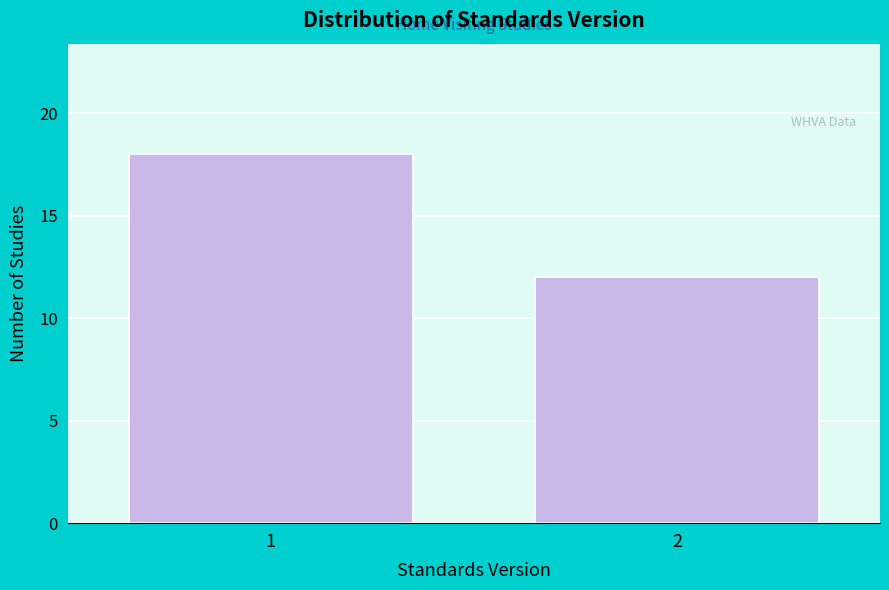

Reading left to right, transcribe all the data shown in this chart.

1=18	2=12